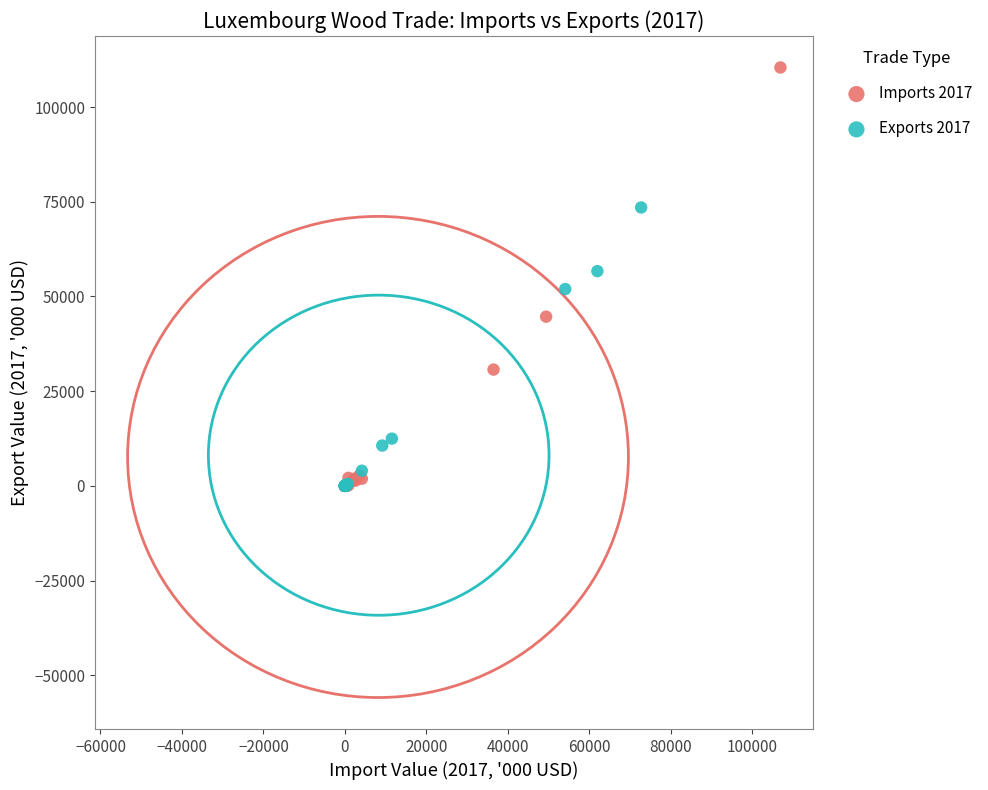

Which series has the widest spread of Y values?

Imports 2017